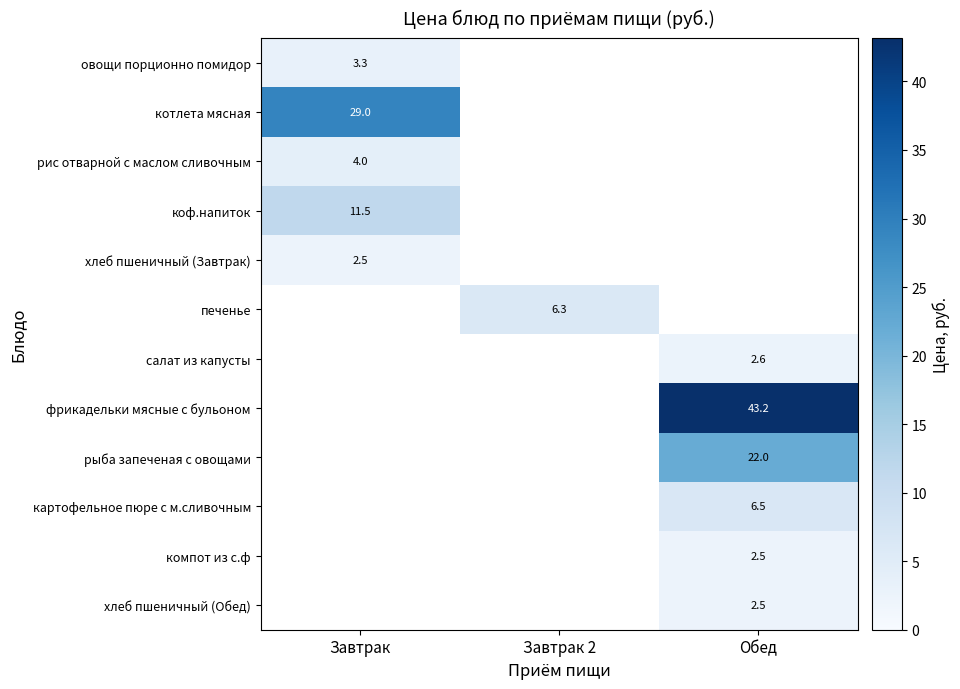

Is it true that коф.напиток equals 2.7 at Завтрак?

False